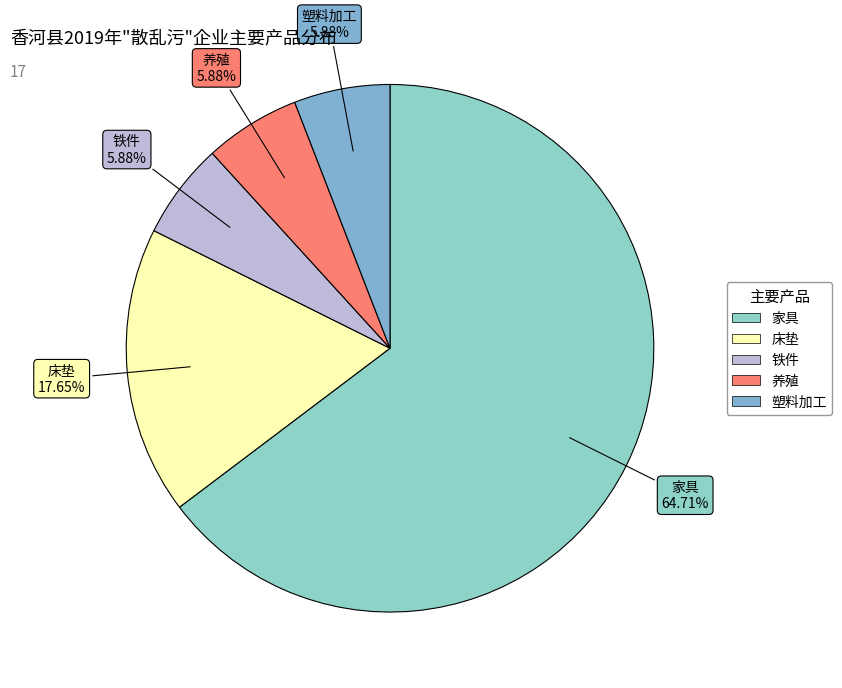

To the nearest percent, what percentage of the pie is 家具?

65%